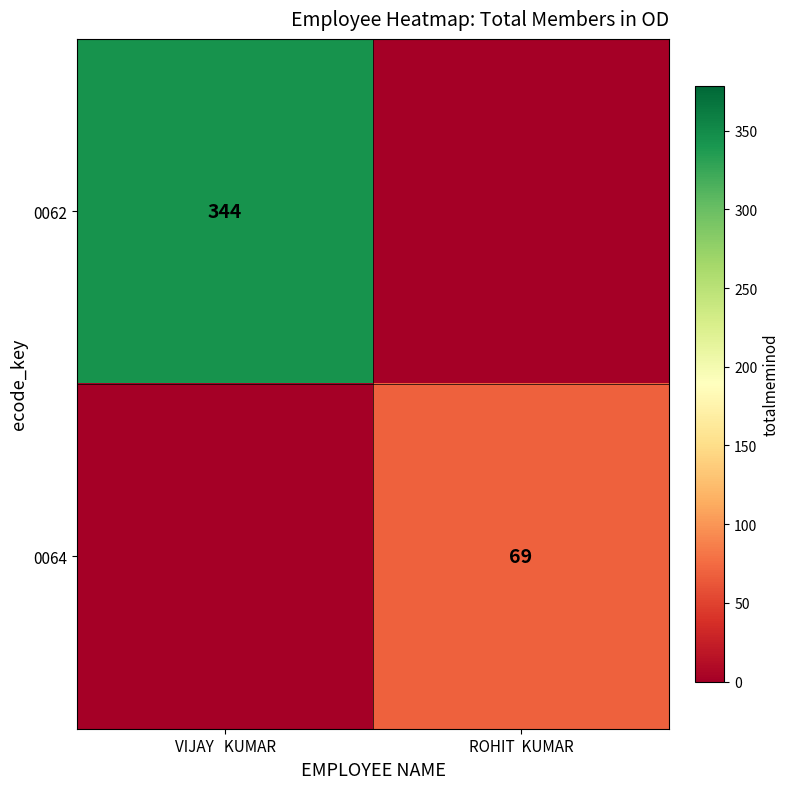

Is the value of 0062 at VIJAY   KUMAR greater than the value of 0064 at ROHIT  KUMAR?

Yes